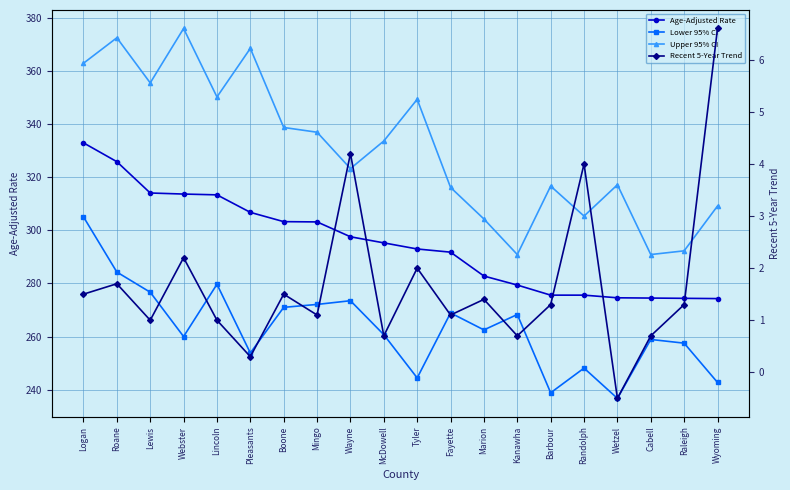

True or false: Age-Adjusted Rate and Upper 95% CI cross at least once.

False